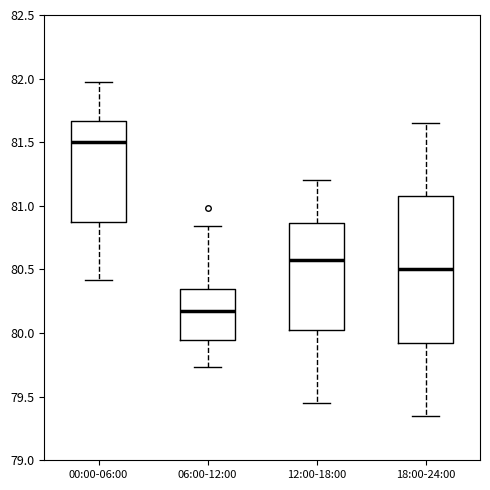

Reading left to right, transcribe this box plot: for each box, give where its median line is, the range the box spans, and where its two whiskers end, as read against the y-axis. The values are not printed on the chart, so give them approximately, as read against the axis.

00:00-06:00: median 81.50, box 80.85 to 81.65, whiskers 80.40 to 81.95
06:00-12:00: median 80.20, box 79.95 to 80.35, whiskers 79.75 to 80.85
12:00-18:00: median 80.60, box 80.05 to 80.85, whiskers 79.45 to 81.20
18:00-24:00: median 80.50, box 79.95 to 81.10, whiskers 79.35 to 81.65